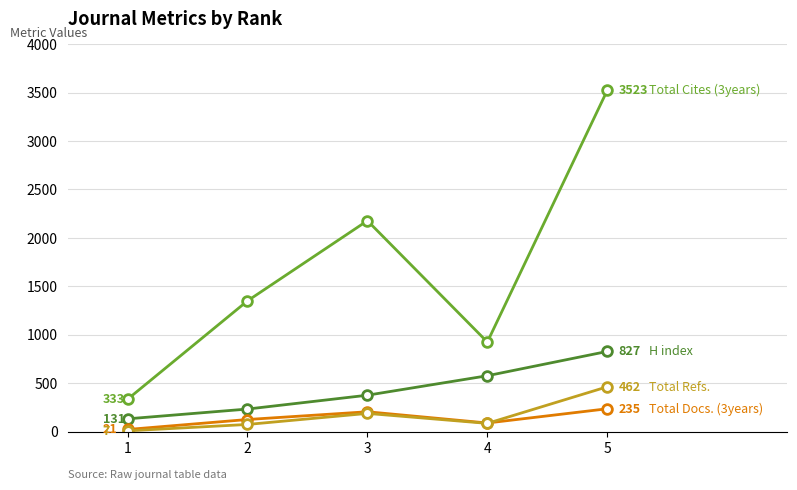

At which category is the sum across all series the highest?

5